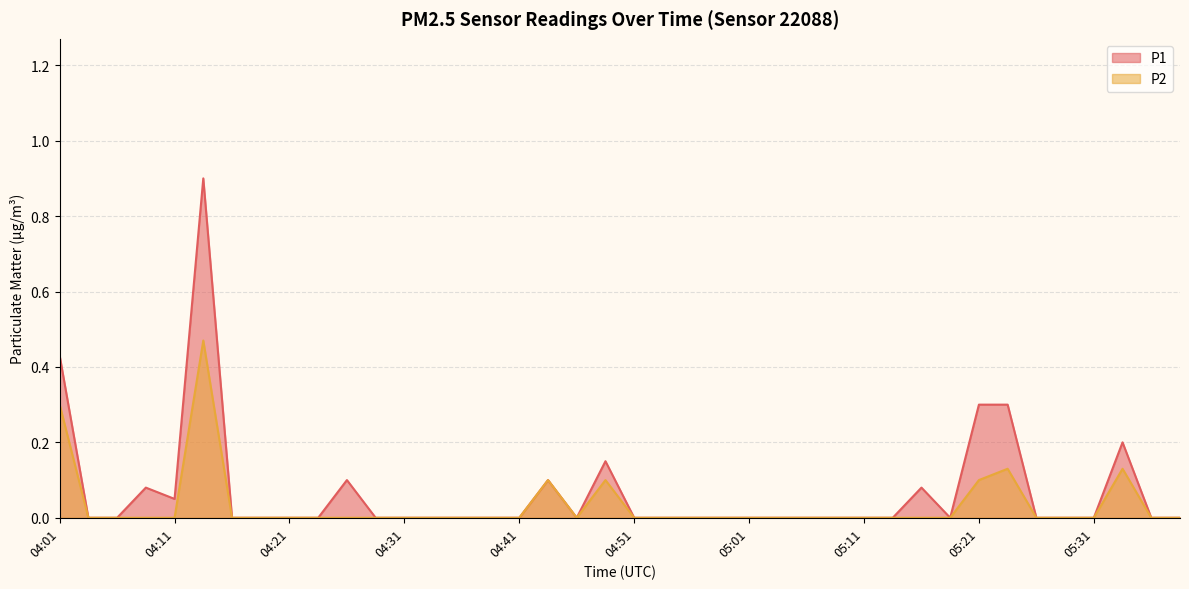

Does the chart display data point markers on the line(s)?

No